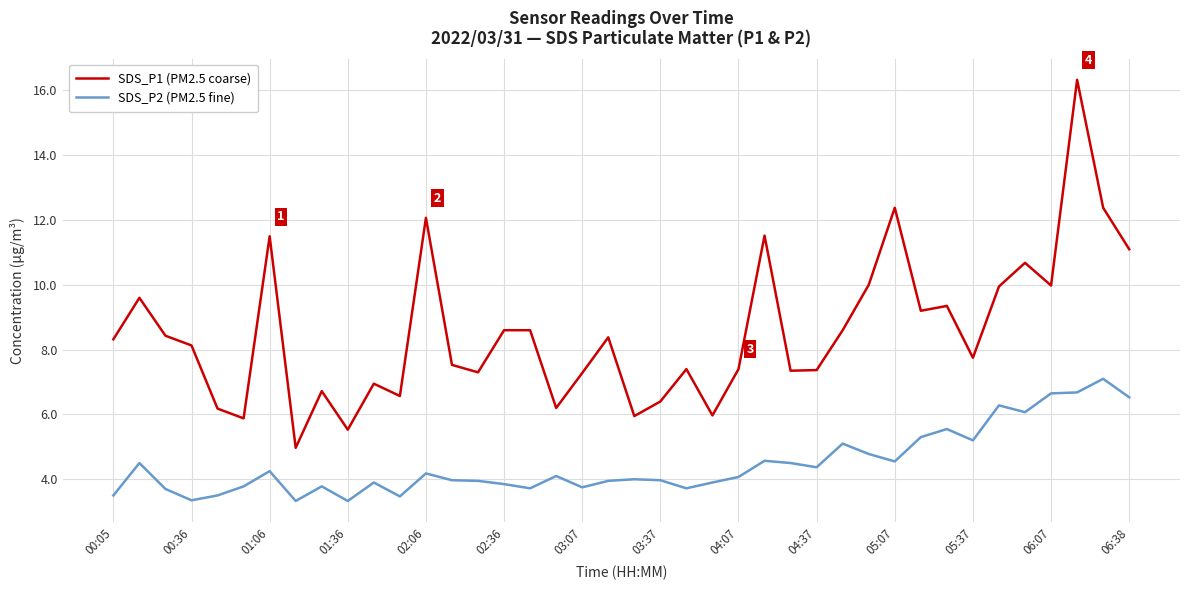

What is the highest value of the SDS_P1 (PM2.5 coarse) series?

16.3